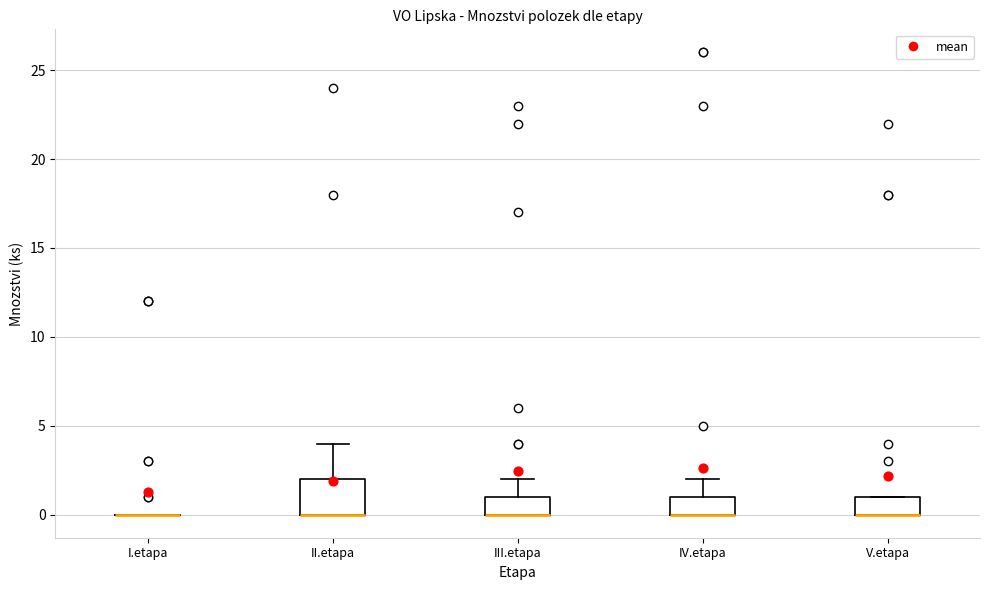

Reading left to right, read every box against the y-axis: the position of its median line, the range the box covers, and the ends of its whiskers. The values are not printed on the chart, so give them approximately, as read against the axis.

I.etapa: box collapsed to a line at 0, whiskers 0 to 0
II.etapa: median 0 (drawn on the box's lower edge), box 0 to 2, whiskers 0 to 4
III.etapa: median 0 (drawn on the box's lower edge), box 0 to 1, whiskers 0 to 2
IV.etapa: median 0 (drawn on the box's lower edge), box 0 to 1, whiskers 0 to 2
V.etapa: median 0 (drawn on the box's lower edge), box 0 to 1, whiskers 0 to 1